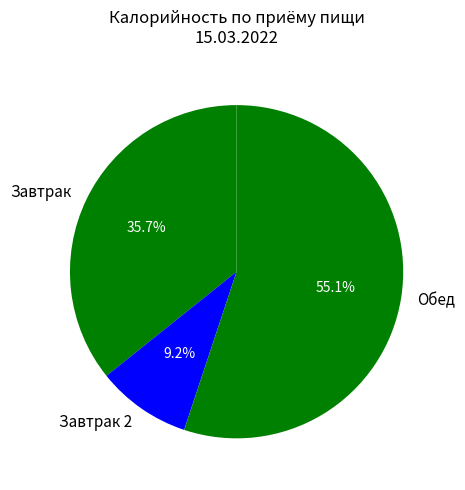

Count the number of slices in the pie.

3